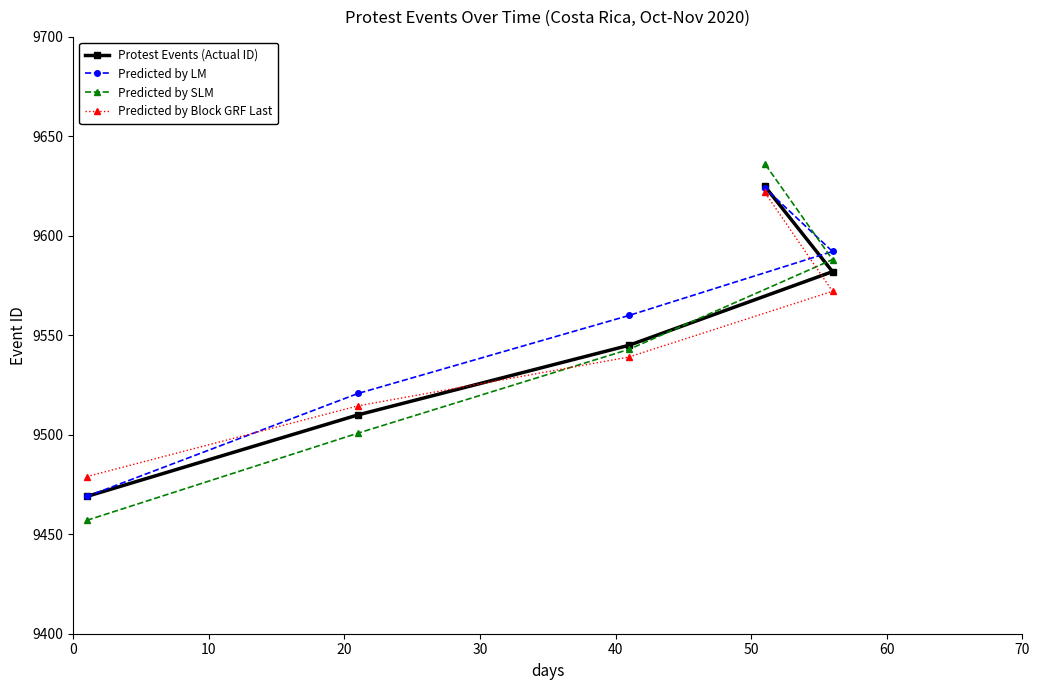

Reading left to right, what are all the values shown in this chart?

Protest Events (Actual ID): 9469.0	9510.0	9545.0	9625.0	9582.0
Predicted by LM: 9469.0	9520.8	9560.0	9624.1	9592.1
Predicted by SLM: 9457.0	9500.8	9543.0	9636.3	9588.1
Predicted by Block GRF Last: 9479.0	9514.5	9539.1	9621.9	9572.1